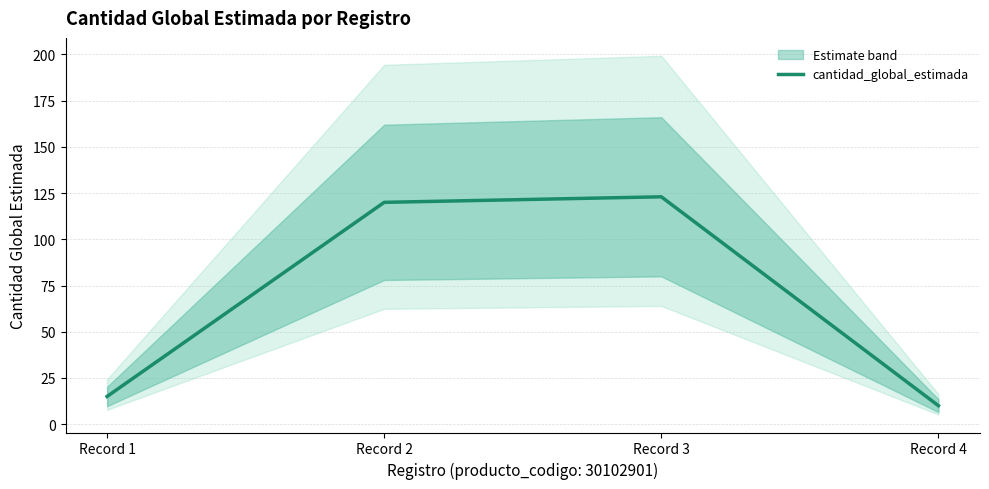

Approximately how many times larger is the value at Record 1 compared to Record 3?

0.1